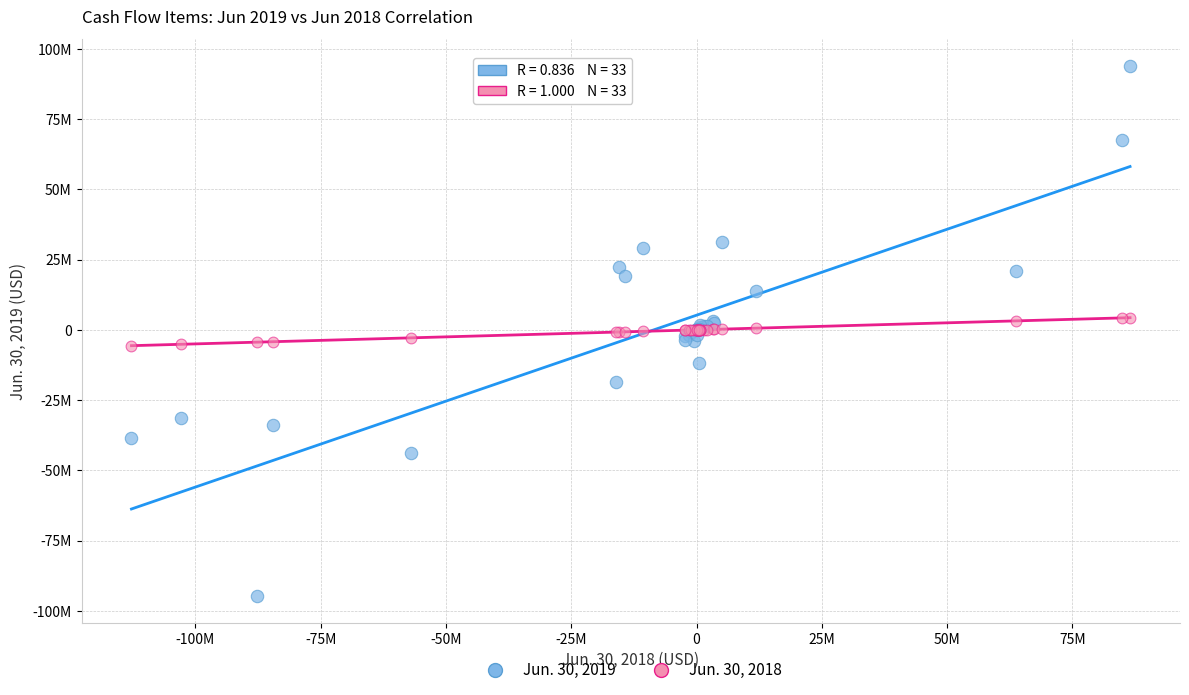

Which series contains the highest Y value?

Jun. 30, 2019